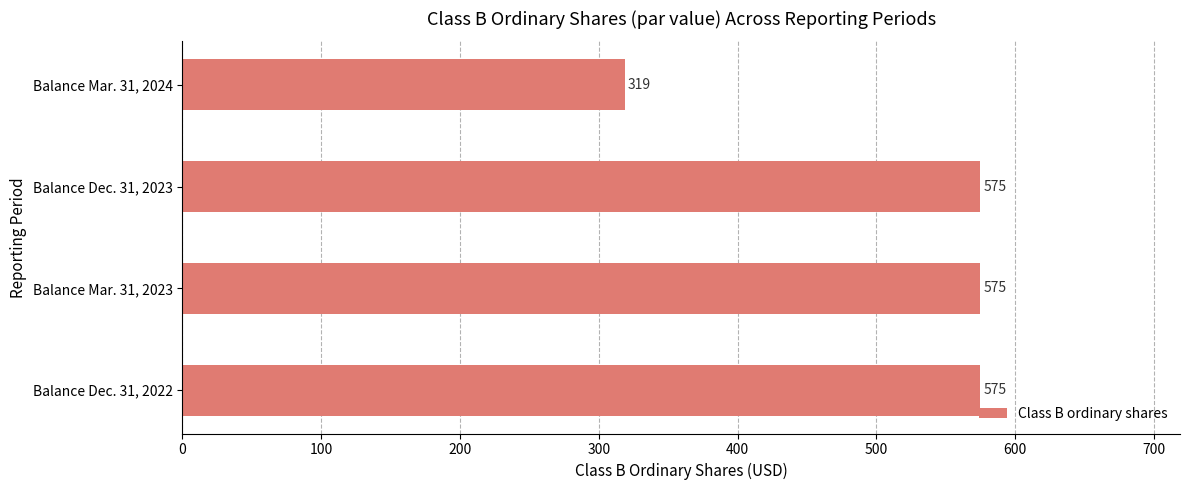

The value at Balance Dec. 31, 2022 is 575. True or false?

True